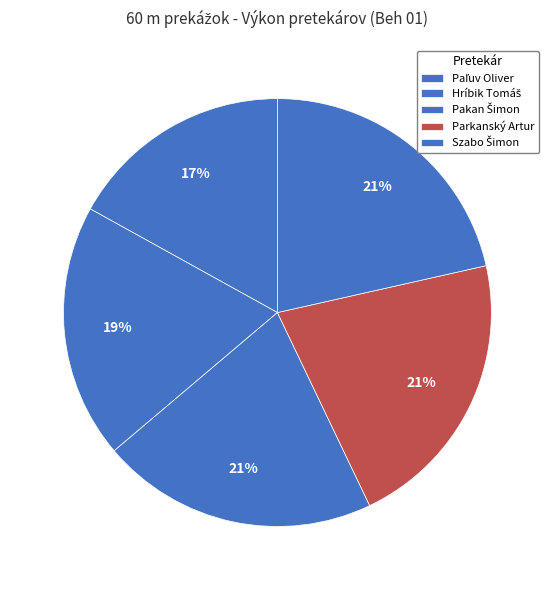

How many segments does this pie chart have?

5